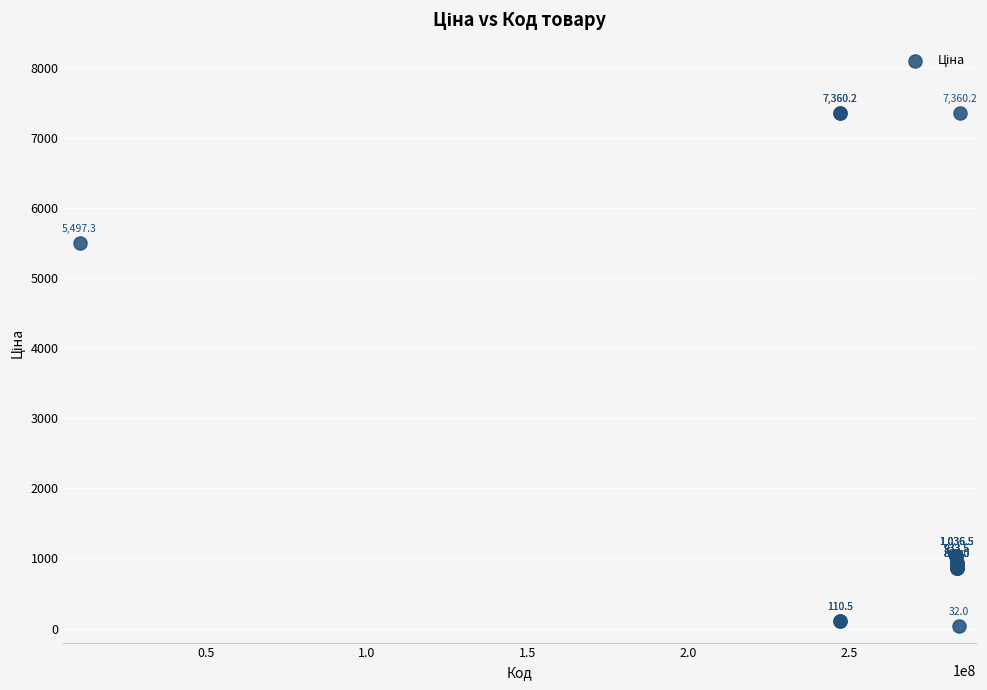

What Y value in the scatter plot is closest to 3696?

5497.3